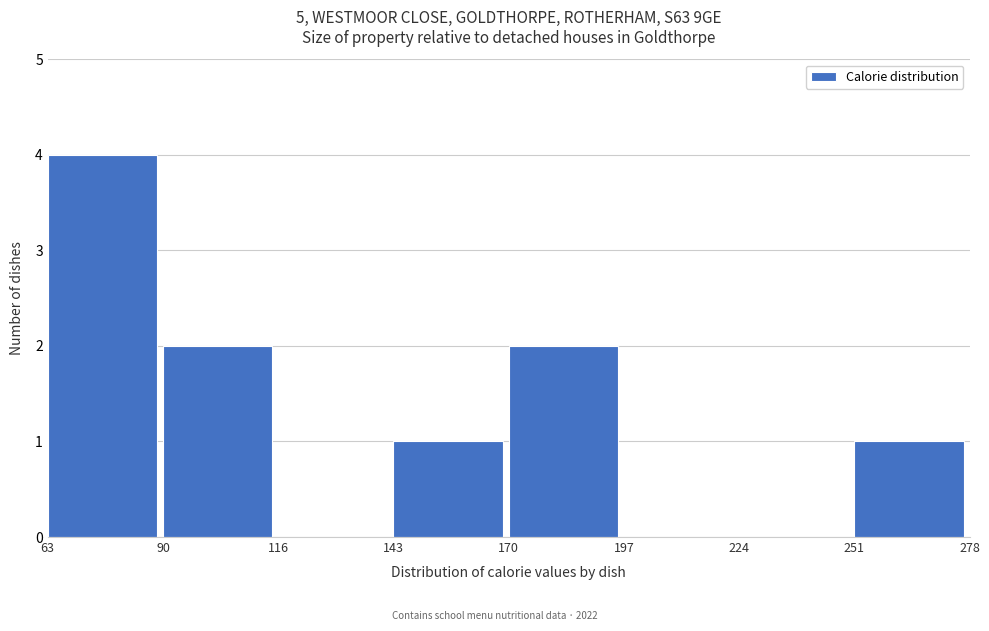

Which range on the x-axis has the tallest bar?

63 to 90